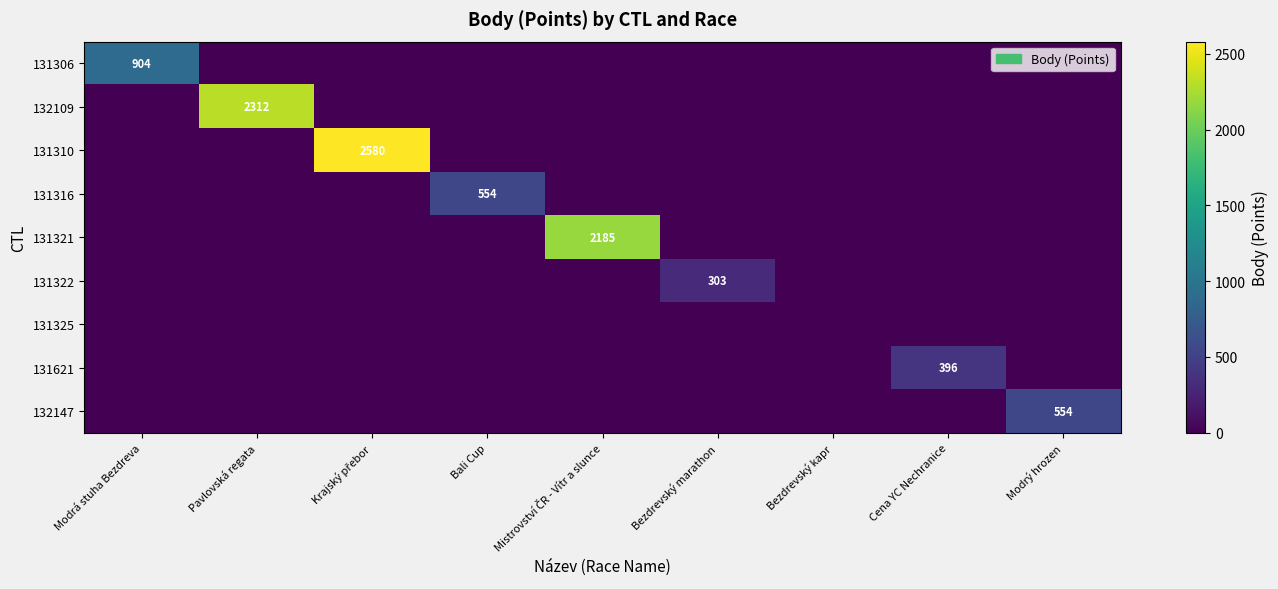

What is the difference between the highest and lowest values at Modrý hrozen?

554